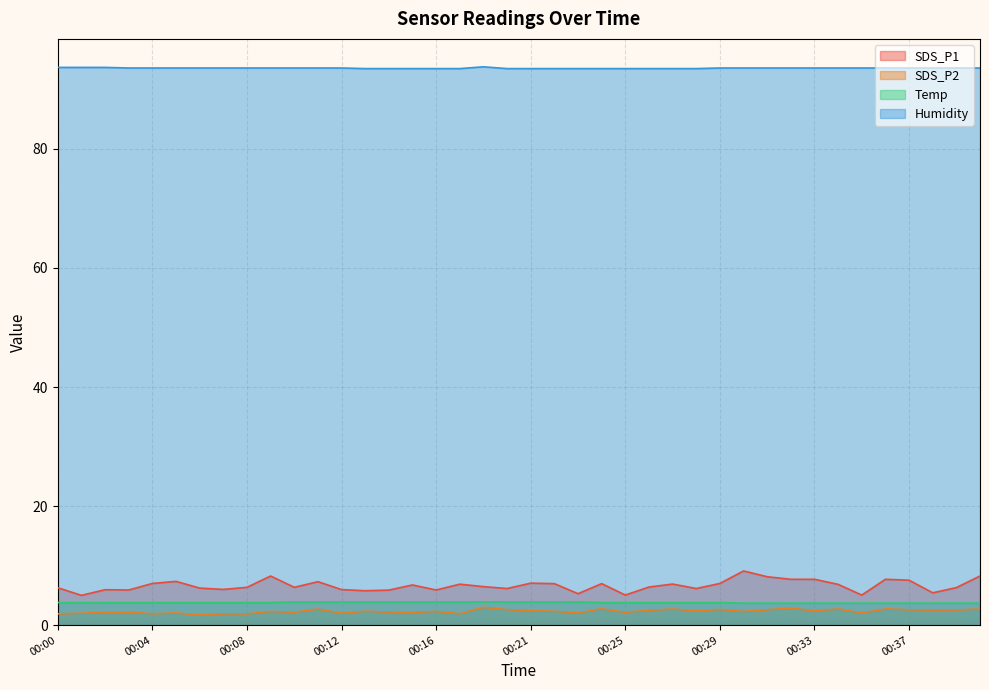

Is it true that Temp equals 3.8 at 00:27?

True